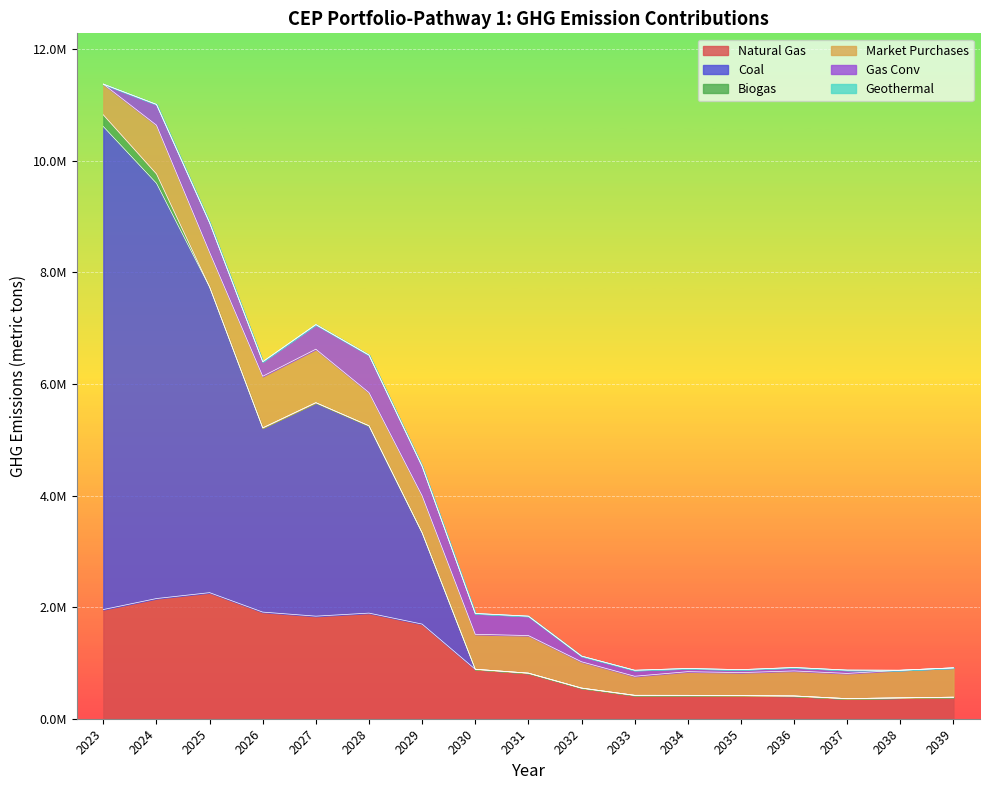

What is the value of the Natural Gas point at the 8th from the left?

886908.4